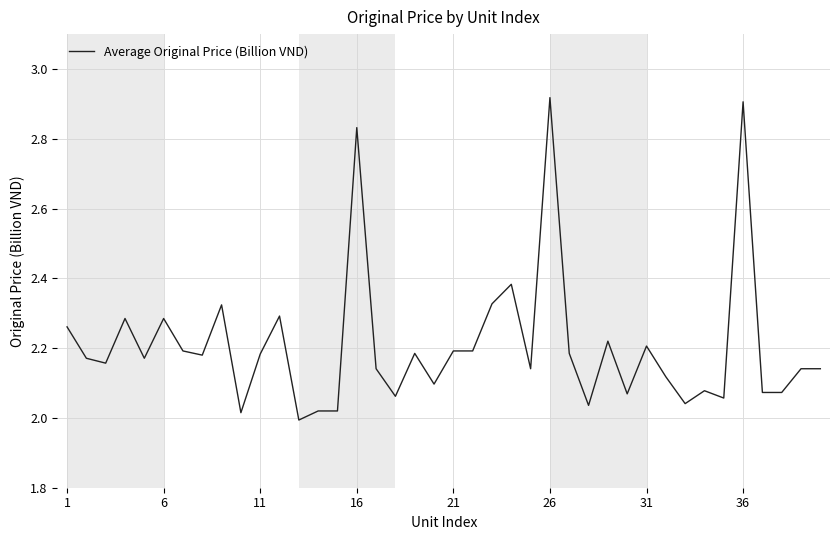

What is the difference between the maximum and minimum values?

0.9